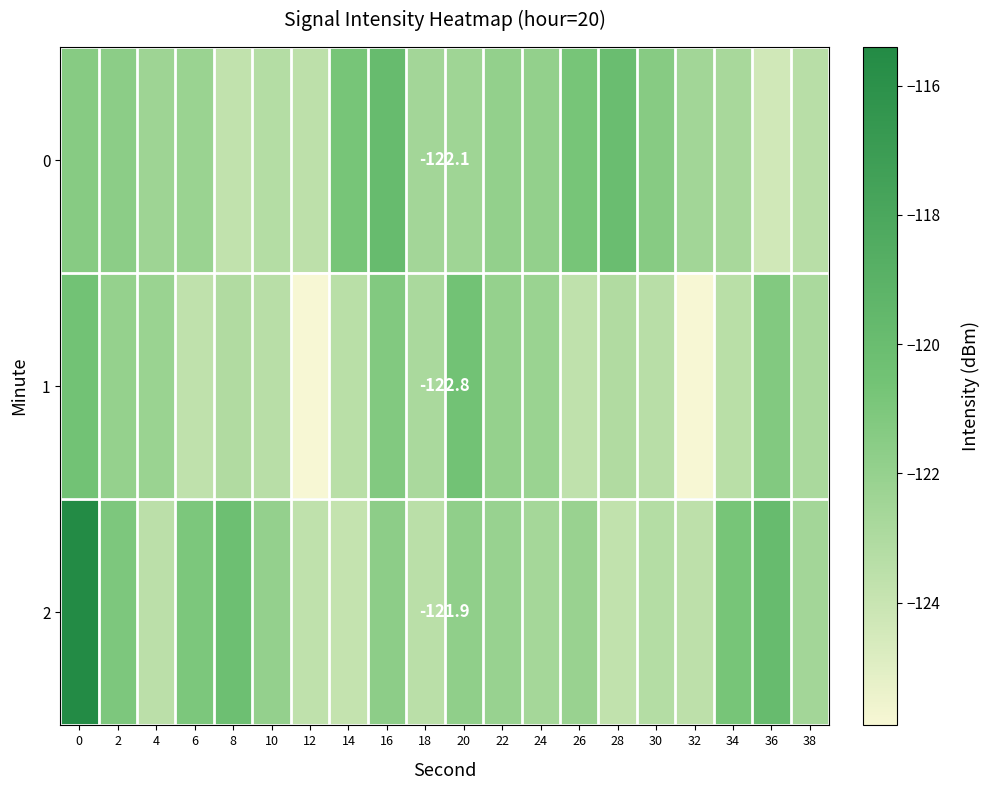

Which series has the widest spread of values?

2